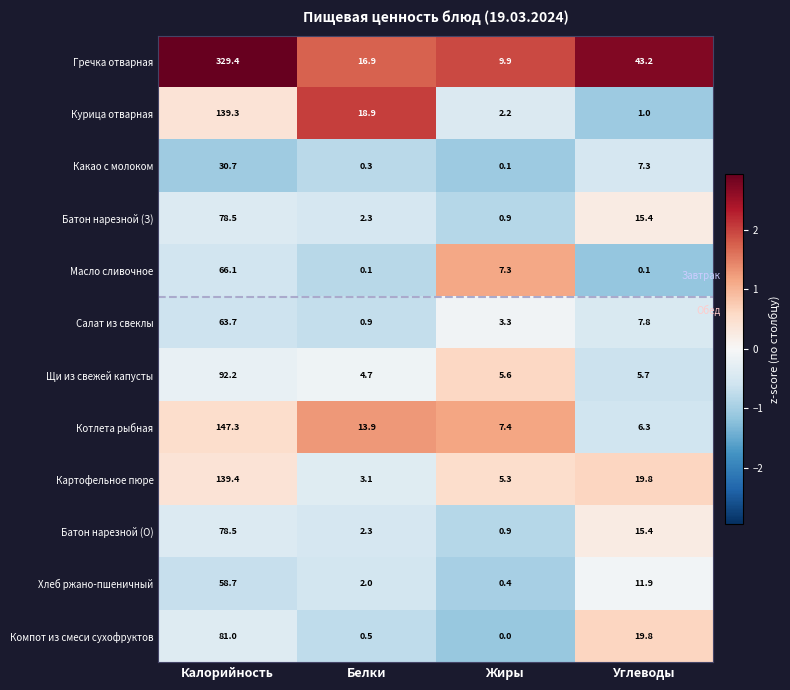

Where is Салат из свеклы nearest to the value 32?

Углеводы